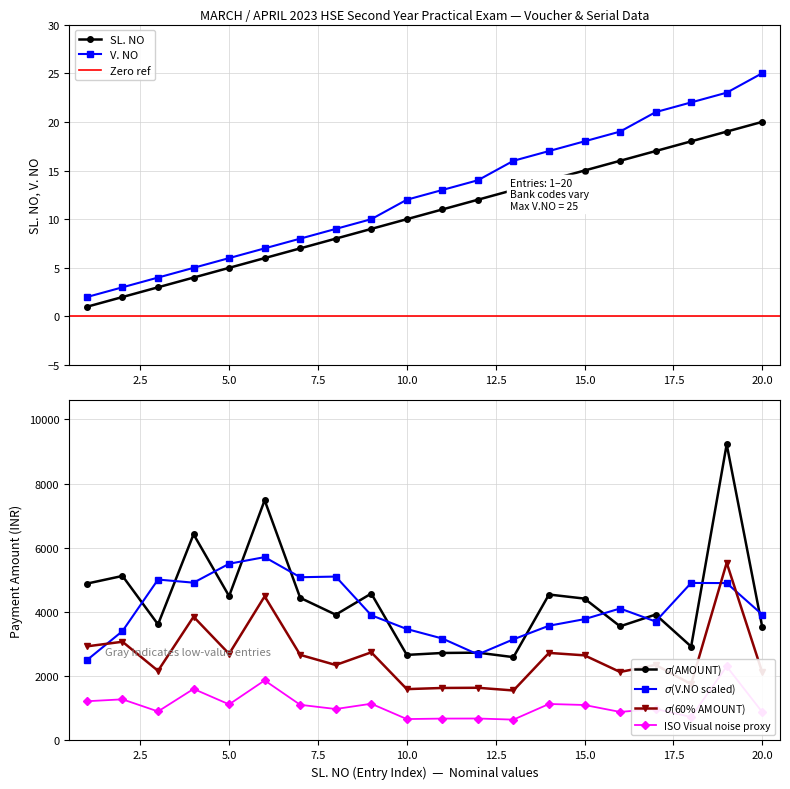

True or false: SL. NO and AMOUNT cross at least once.

False